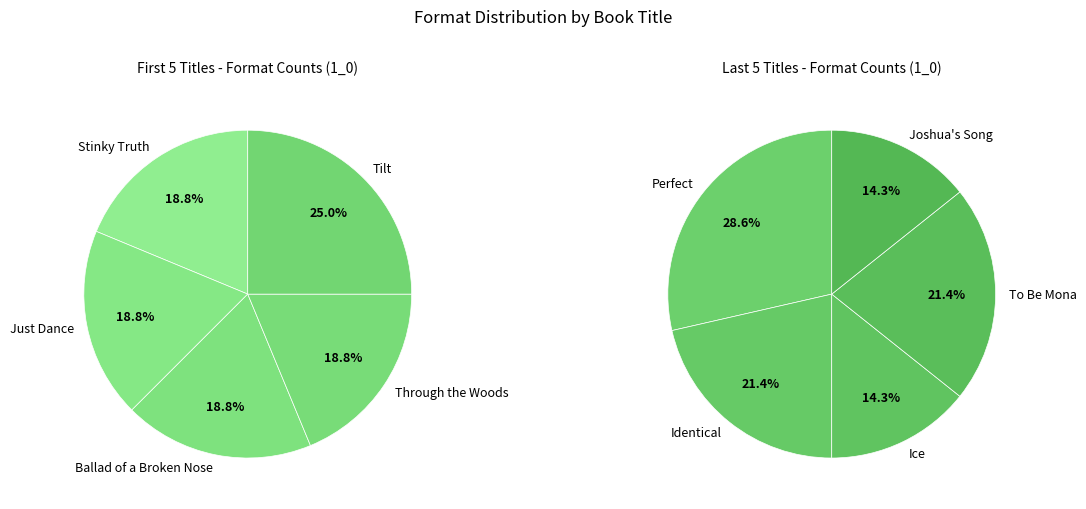

The Identical slice represents 1% of the pie. True or false?

False